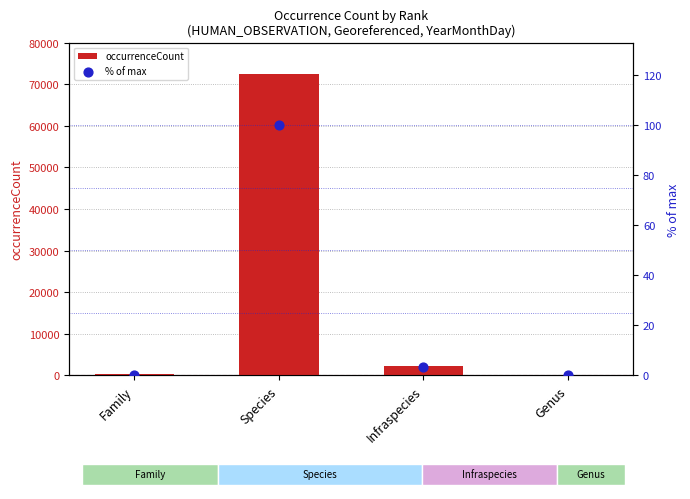

Which series contains the highest Y value?

occurrenceCount